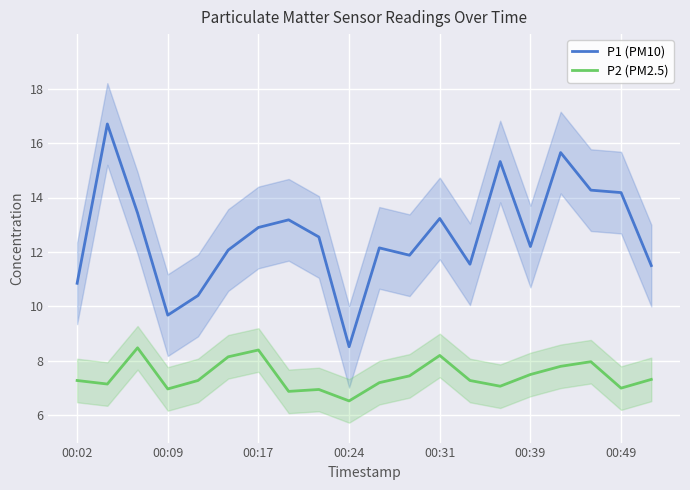

How many series are shown in this chart?

2